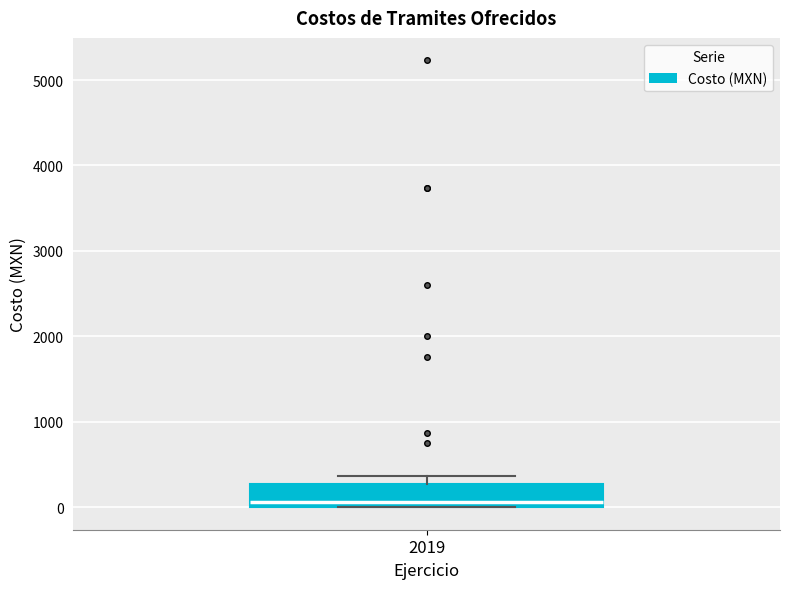

Where is the lower edge of the box at x = 2019 on the y-axis? The values are not printed on the chart, so give them approximately, as read against the axis.

0